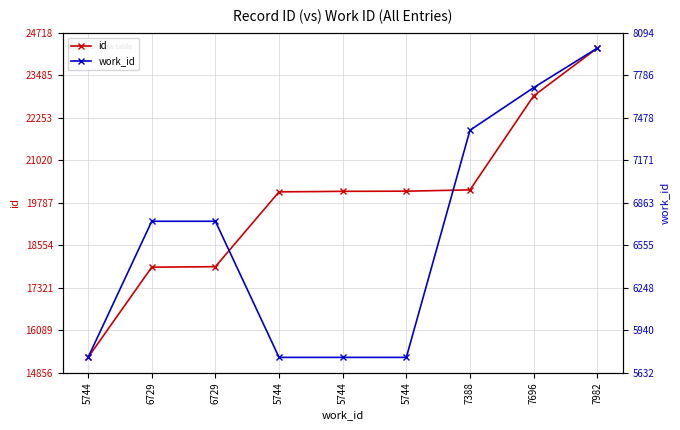

List the series in order of their overall mean, lowest first.

work_id, id